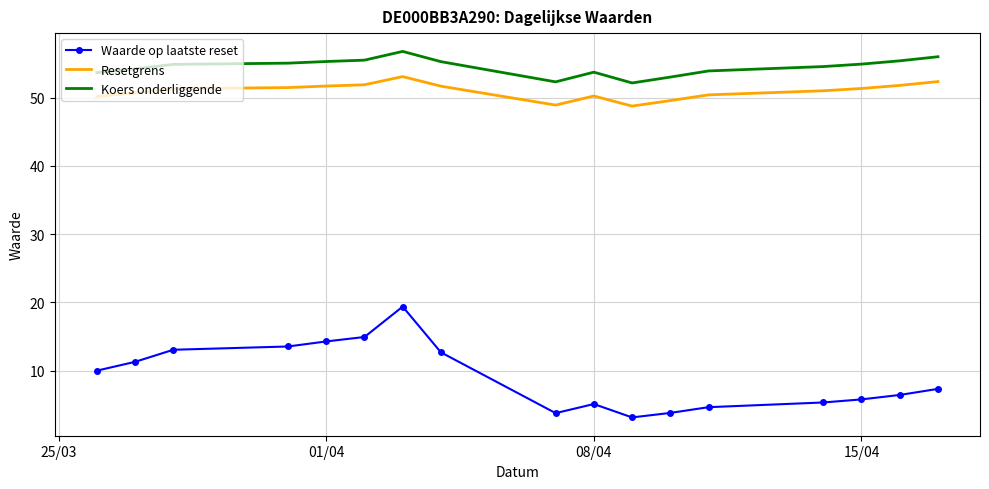

True or false: Waarde op laatste reset and Koers onderliggende cross at least once.

False